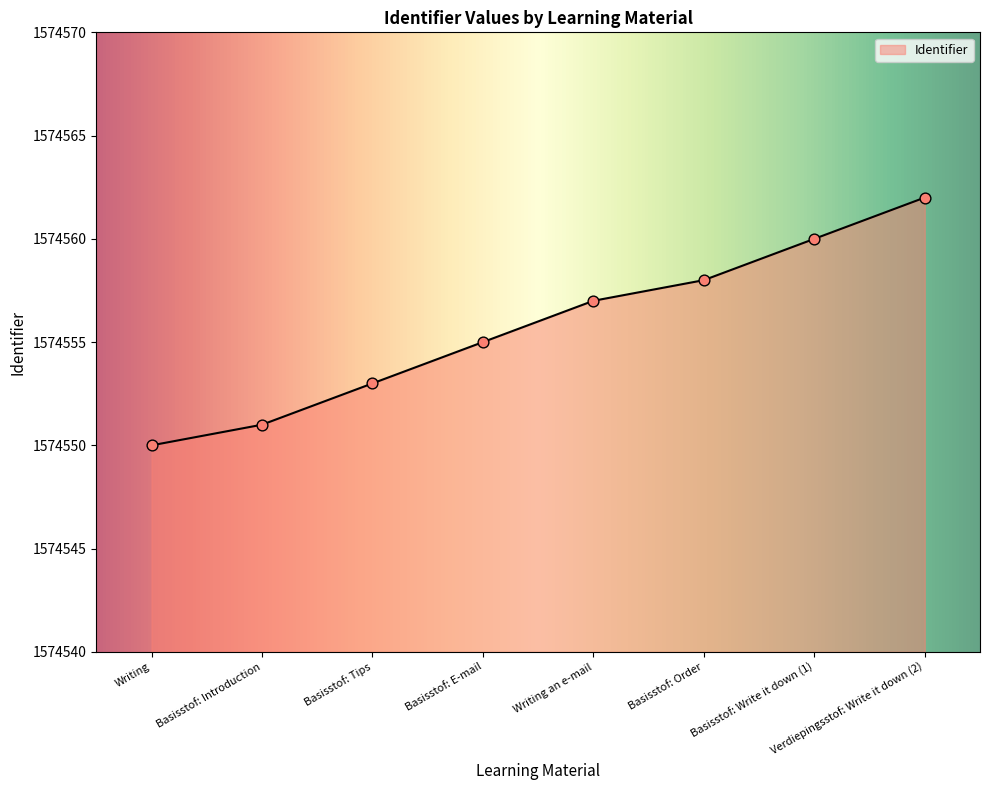

Between Writing and Basisstof: Tips, which is larger?

Basisstof: Tips